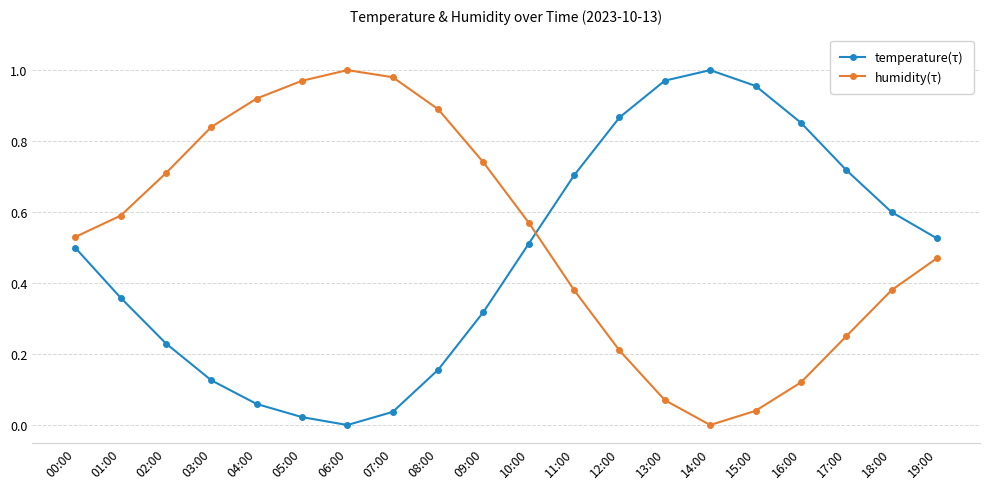

Which category has the highest value in the temperature(τ) series?

14:00